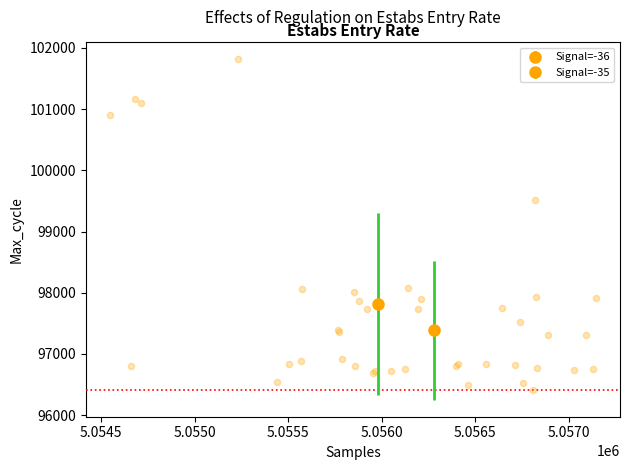

What Y value in the scatter plot is closest to 99115?

99518